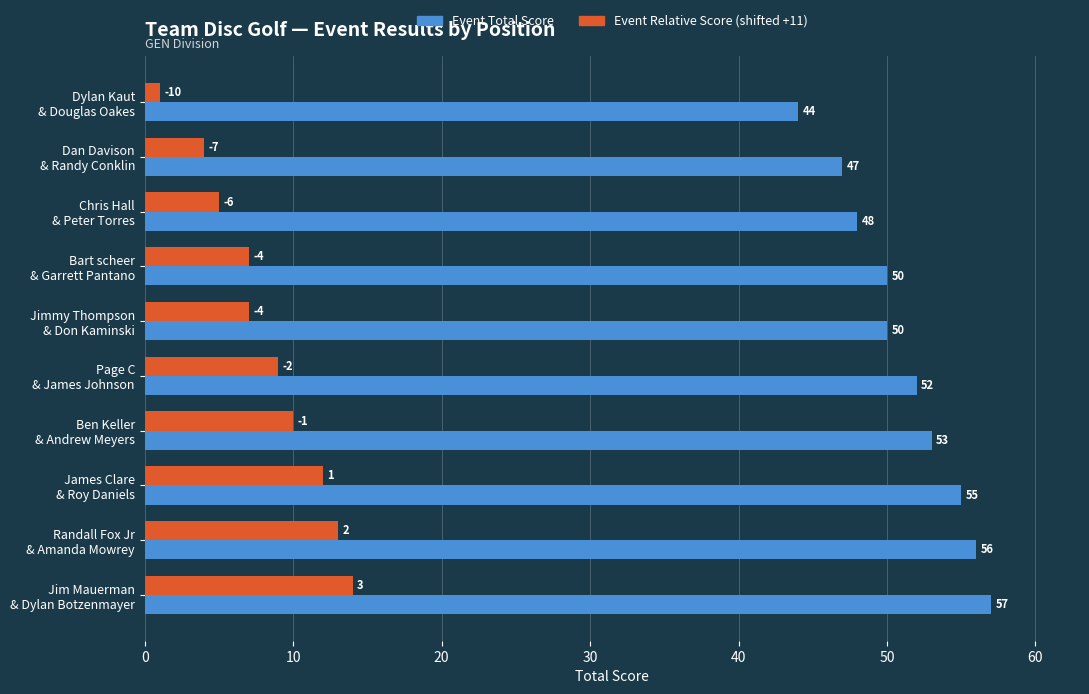

What is the greatest value displayed?

57